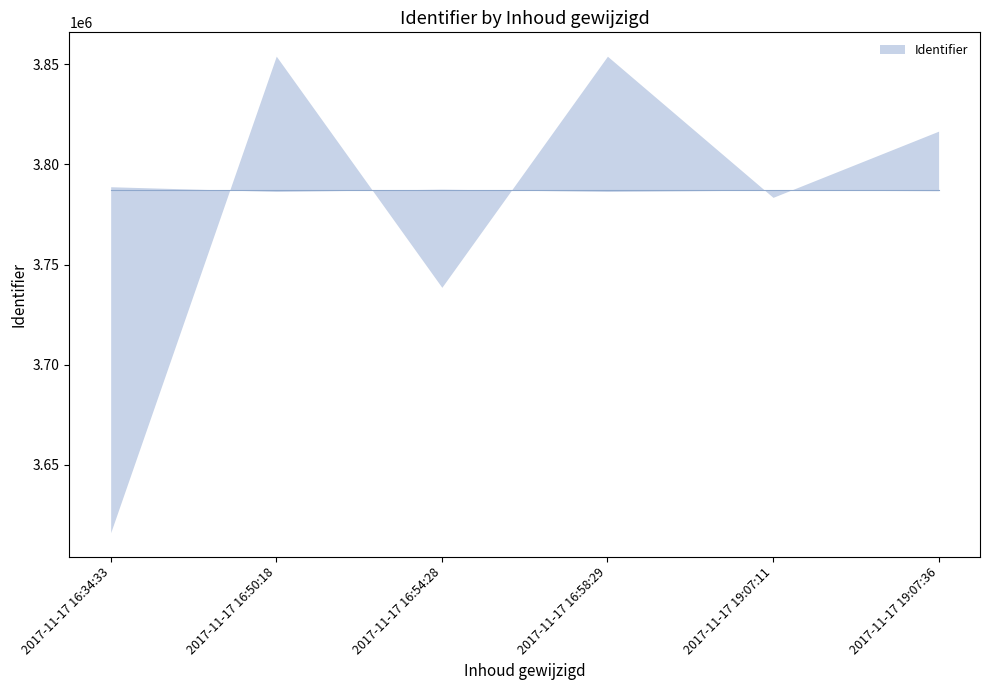

Does the chart have visible grid lines?

No